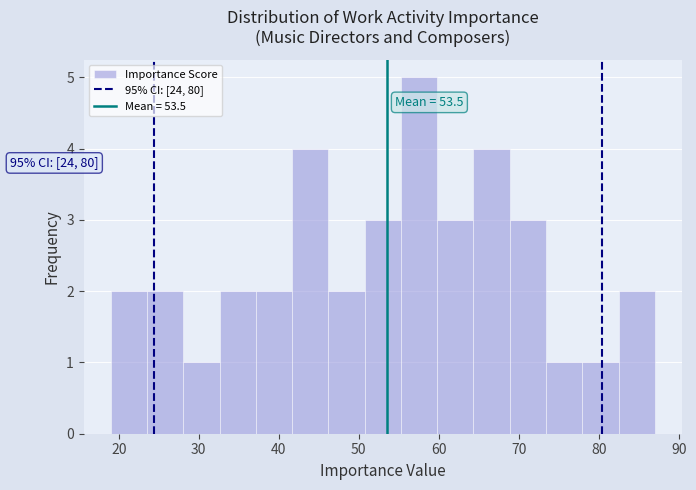

Which range on the x-axis has the tallest bar?

55 to 60